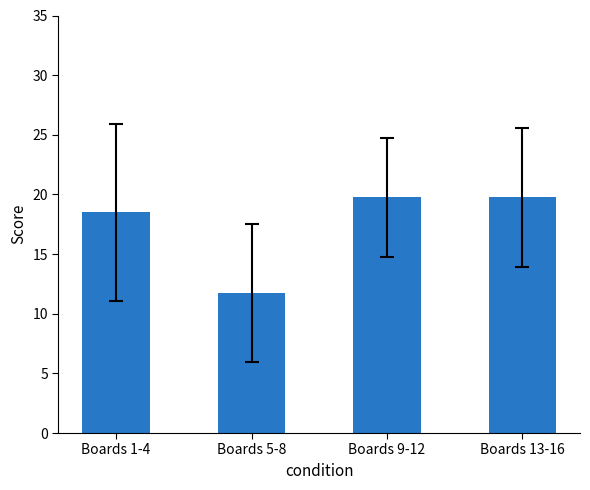

Are the bars horizontal?

No